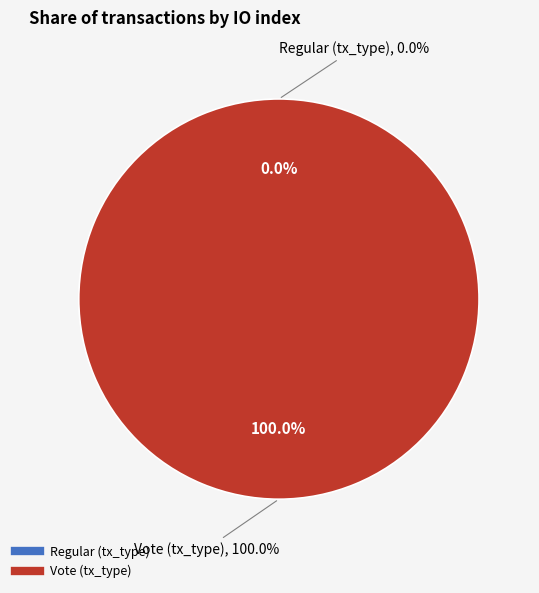

True or false: Vote (tx_type) accounts for 99% of the total.

False